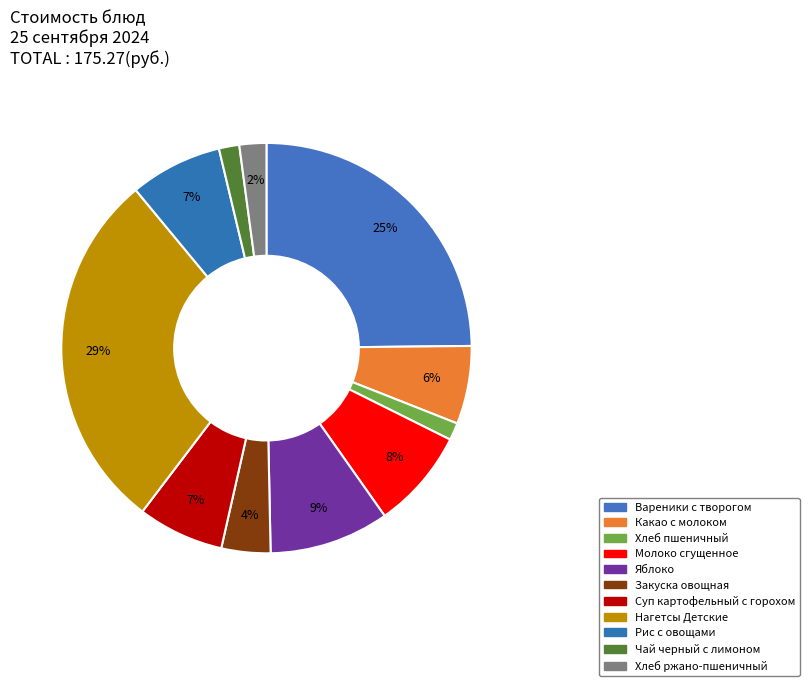

Count the number of slices in the pie.

11